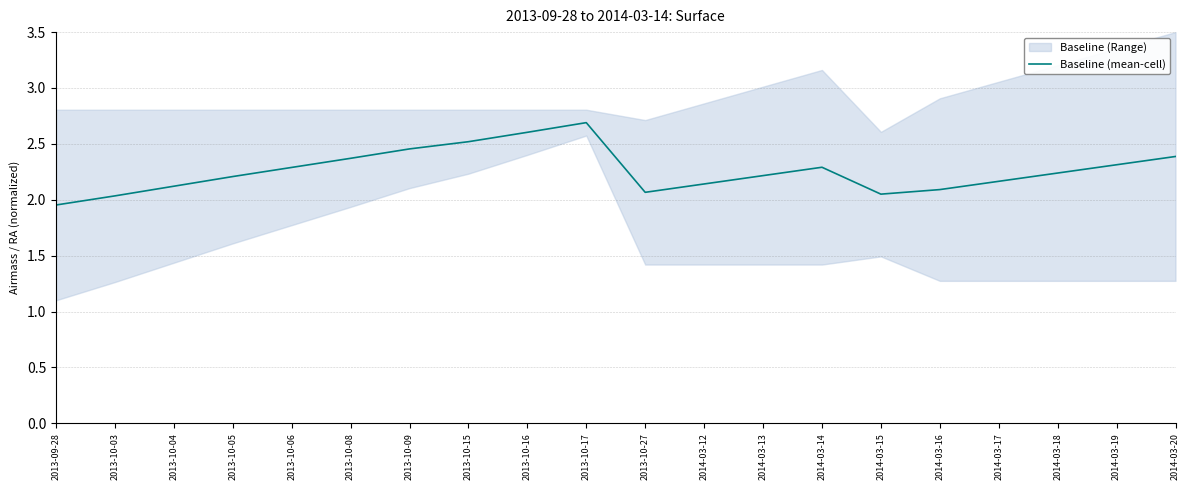

Where does the data first go above 2?

2013-10-03